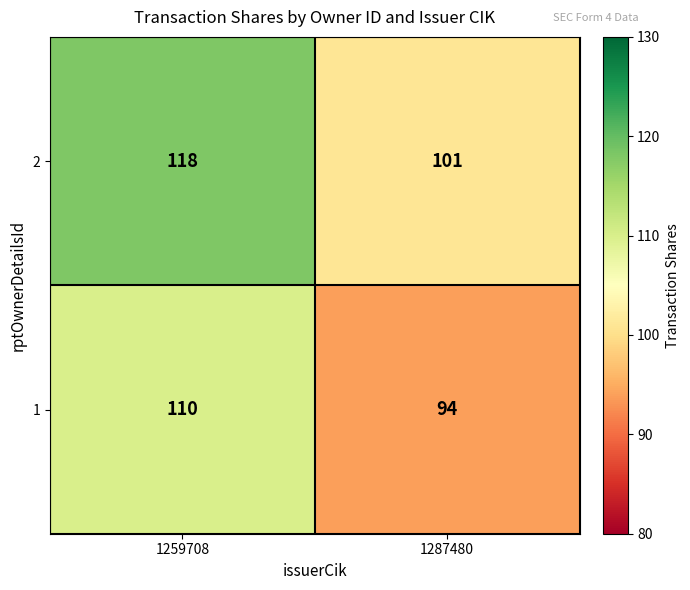

What is the approximate value of 1 at 1287480?

94